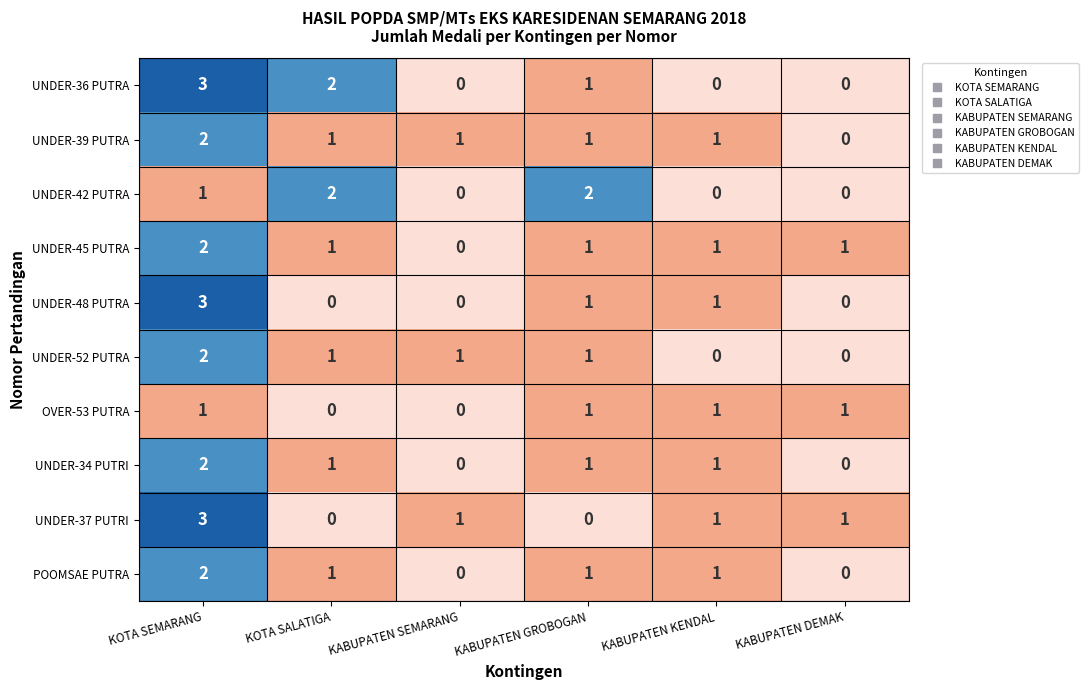

Count the number of data series in this chart.

10